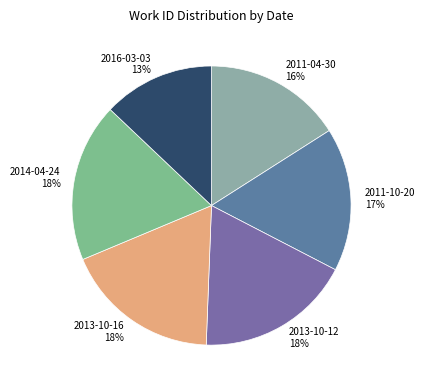

To the nearest percent, what percentage of the pie is 2011-10-20?

17%